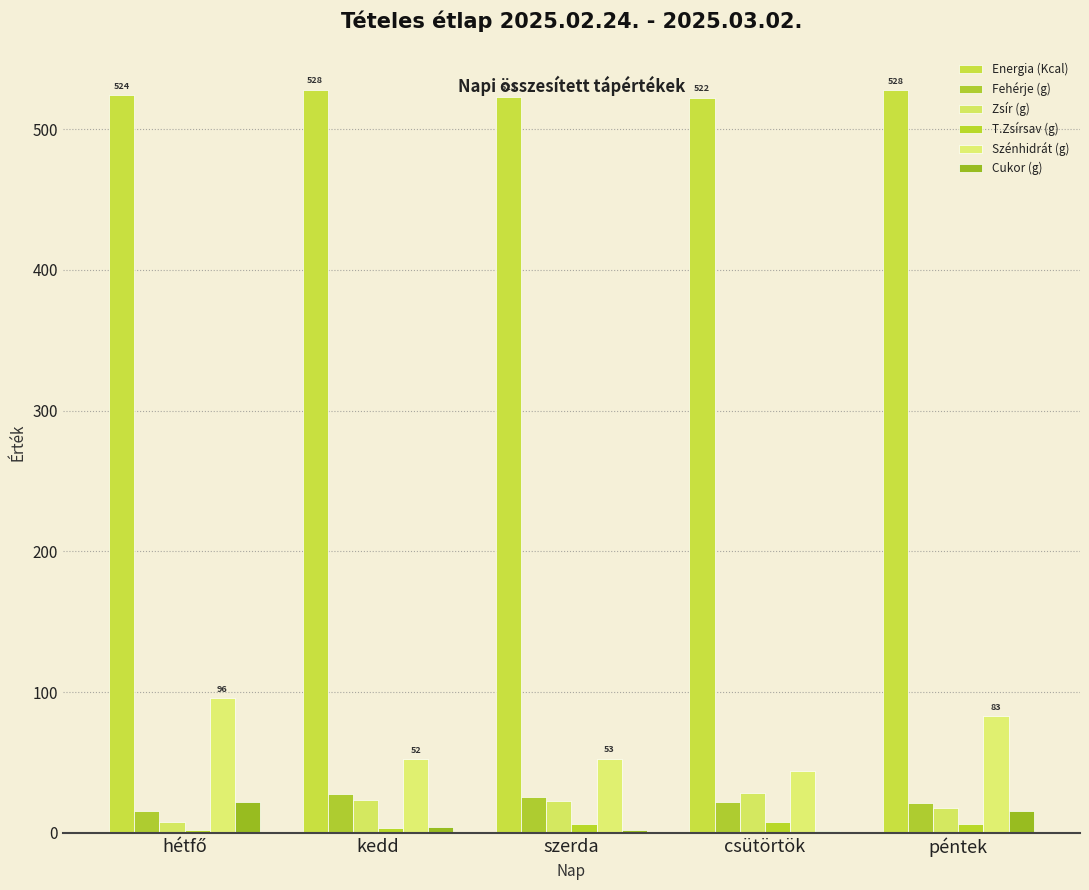

Rank the series at szerda from highest to lowest value.

Energia (Kcal), Szénhidrát (g), Fehérje (g), Zsír (g), T.Zsírsav (g), Cukor (g)